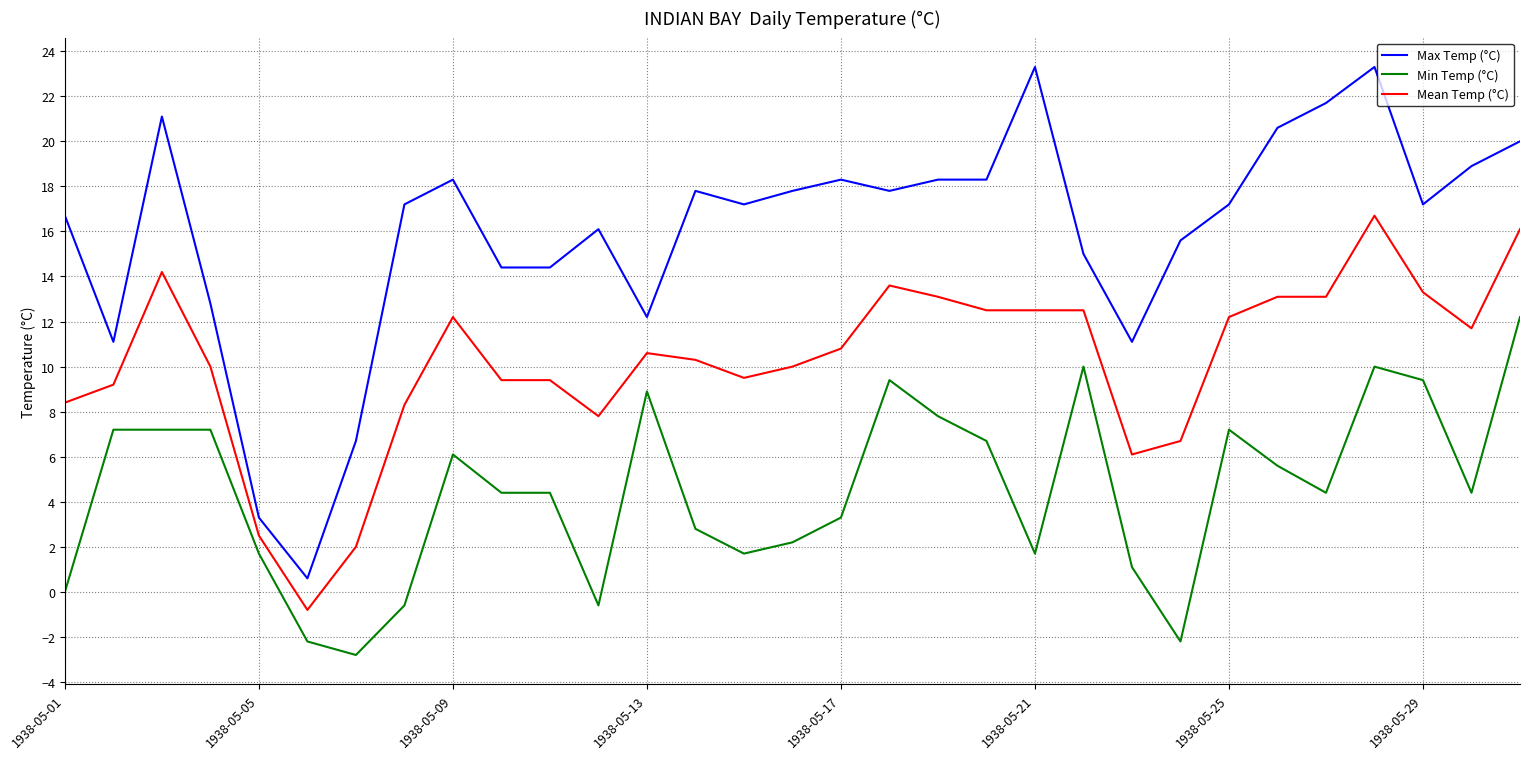

Which series has the largest range (max minus min)?

Max Temp (°C)